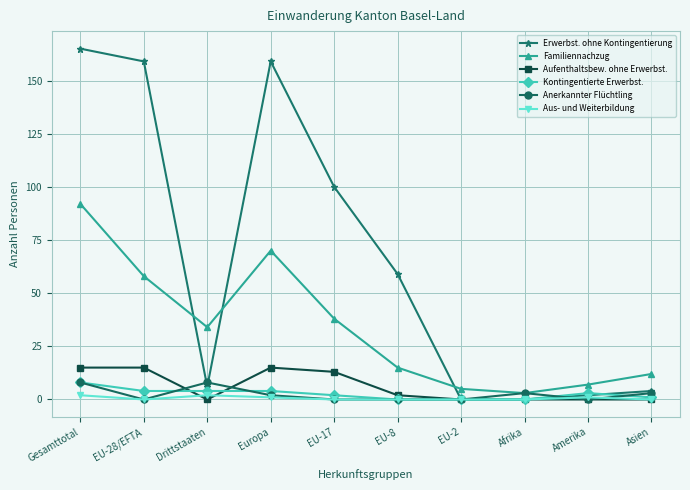

What are all the series names shown in the legend?

Erwerbst. ohne Kontingentierung, Familiennachzug, Aufenthaltsbew. ohne Erwerbst., Kontingentierte Erwerbst., Anerkannter Flüchtling, Aus- und Weiterbildung